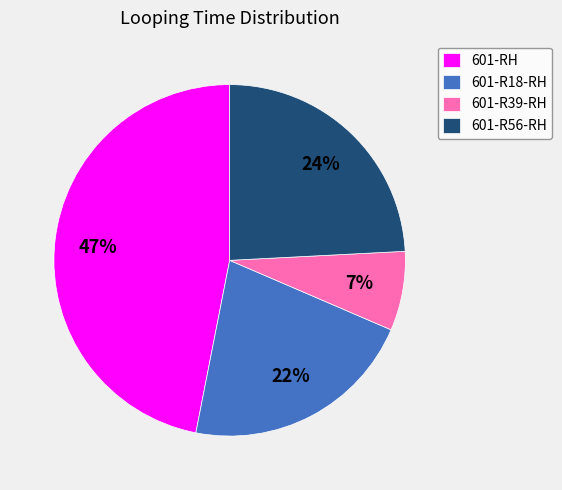

Which has a higher value, 601-R39-RH or 601-RH?

601-RH